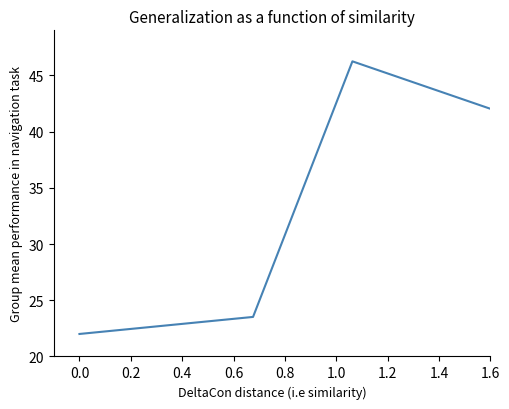

What is the smallest value displayed?

22.0